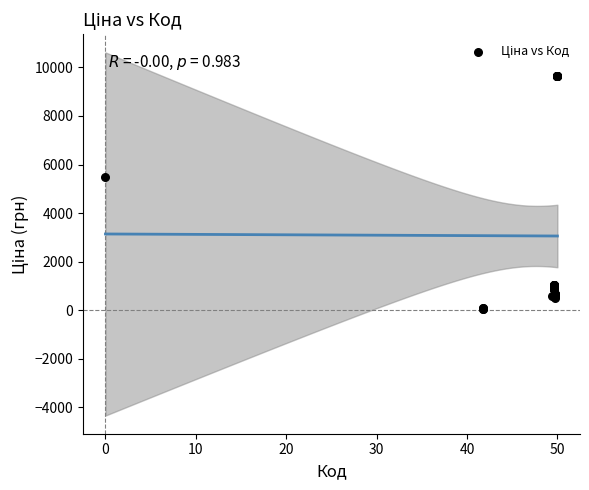

What Y value in the scatter plot is closest to 4859?

5497.3